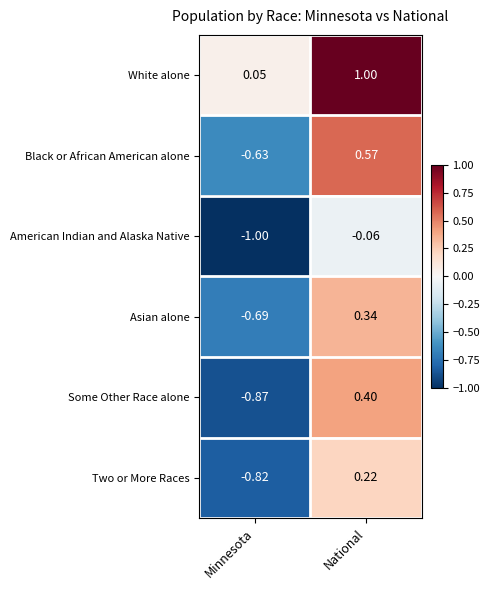

Which label corresponds to the largest value in the chart?

National